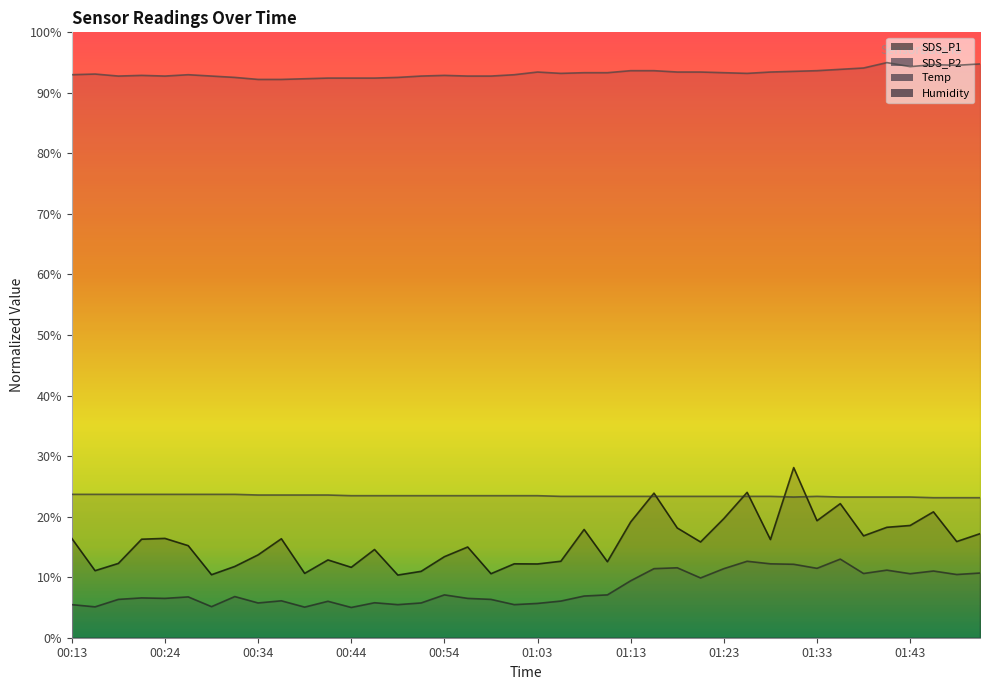

How many lines are shown in the chart?

4